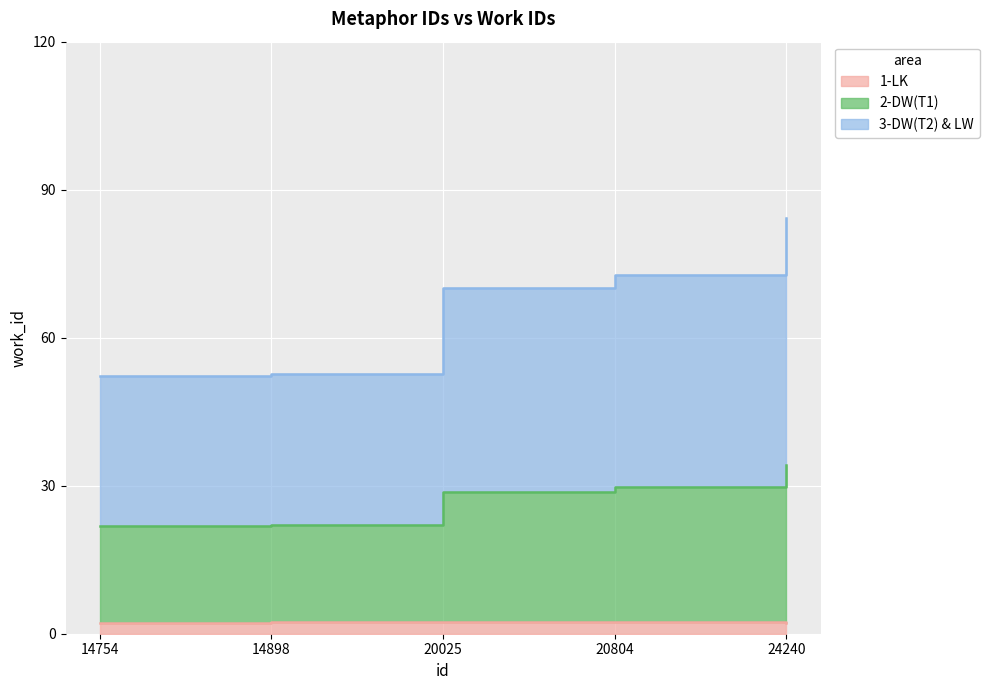

What is the approximate value of 3-DW(T2) & LW at 20025?

28.7